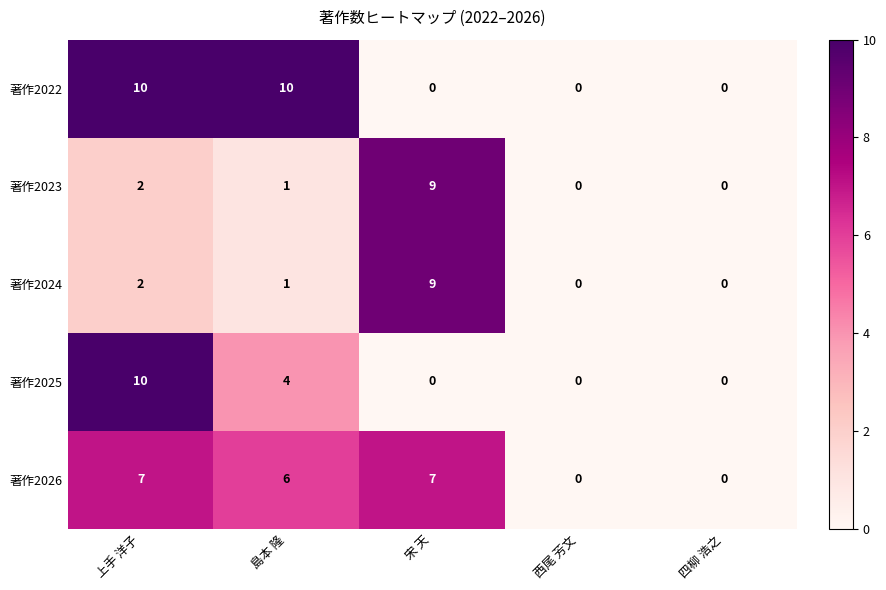

Reading left to right, what are all the values shown in this chart?

著作2022: 上手 洋子=10	島本 隆=10	宋 天=0	西尾 芳文=0	四柳 浩之=0
著作2023: 上手 洋子=2	島本 隆=1	宋 天=9	西尾 芳文=0	四柳 浩之=0
著作2024: 上手 洋子=2	島本 隆=1	宋 天=9	西尾 芳文=0	四柳 浩之=0
著作2025: 上手 洋子=10	島本 隆=4	宋 天=0	西尾 芳文=0	四柳 浩之=0
著作2026: 上手 洋子=7	島本 隆=6	宋 天=7	西尾 芳文=0	四柳 浩之=0